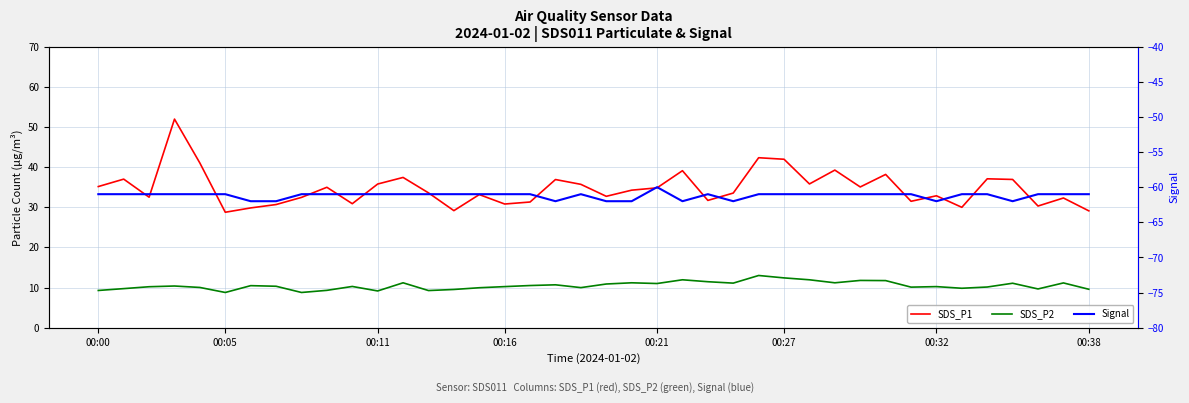

True or false: SDS_P2 and SDS_P1 intersect in this chart.

False